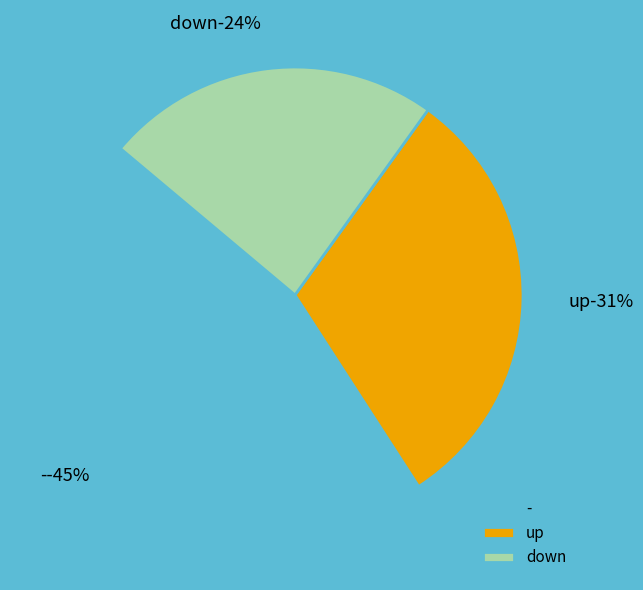

How many segments does this pie chart have?

3